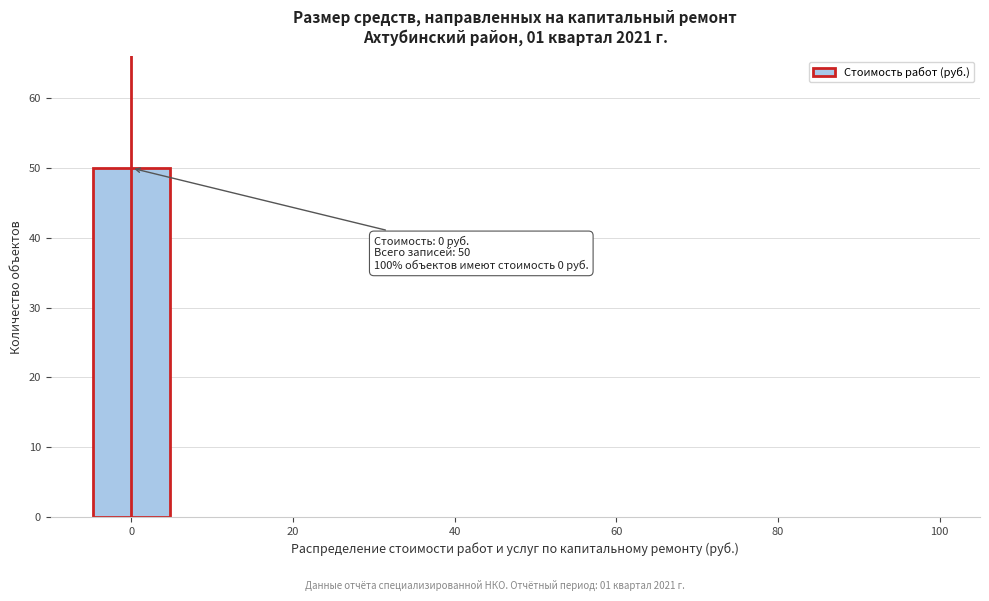

Which range on the x-axis has the tallest bar?

-5 to 5